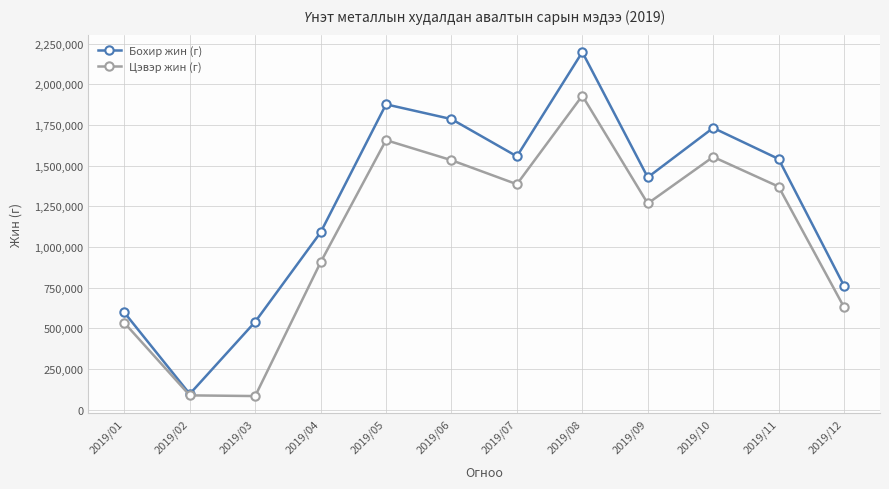

At 2019/07, list the series in order from largest to smallest.

Бохир жин (г), Цэвэр жин (г)